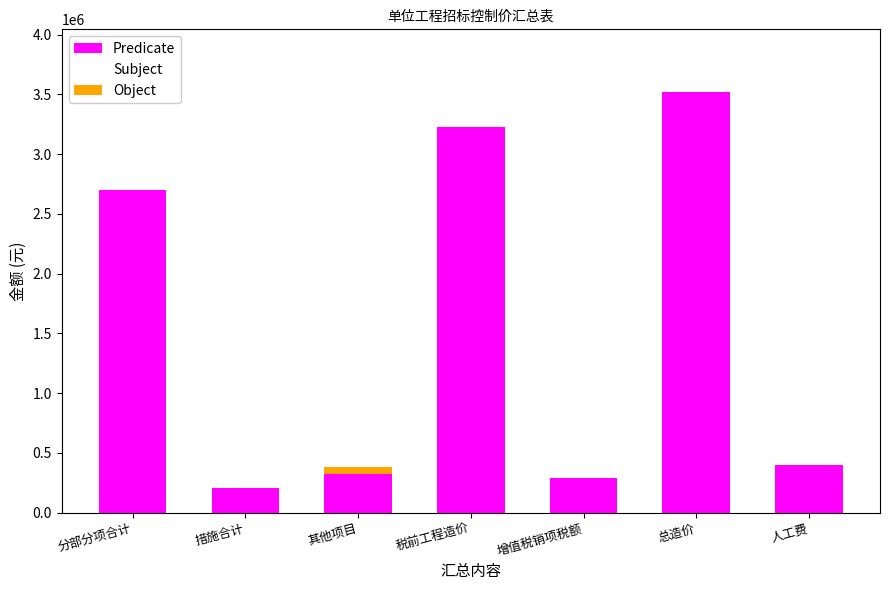

How many categories are shown in the chart?

7